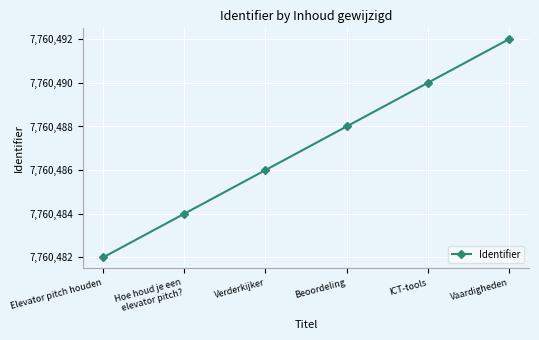

What is the smallest value displayed?

7760482